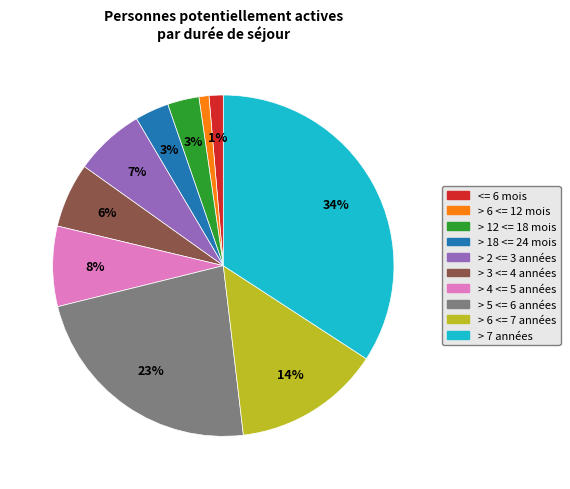

Which slice is the largest?

> 7 années